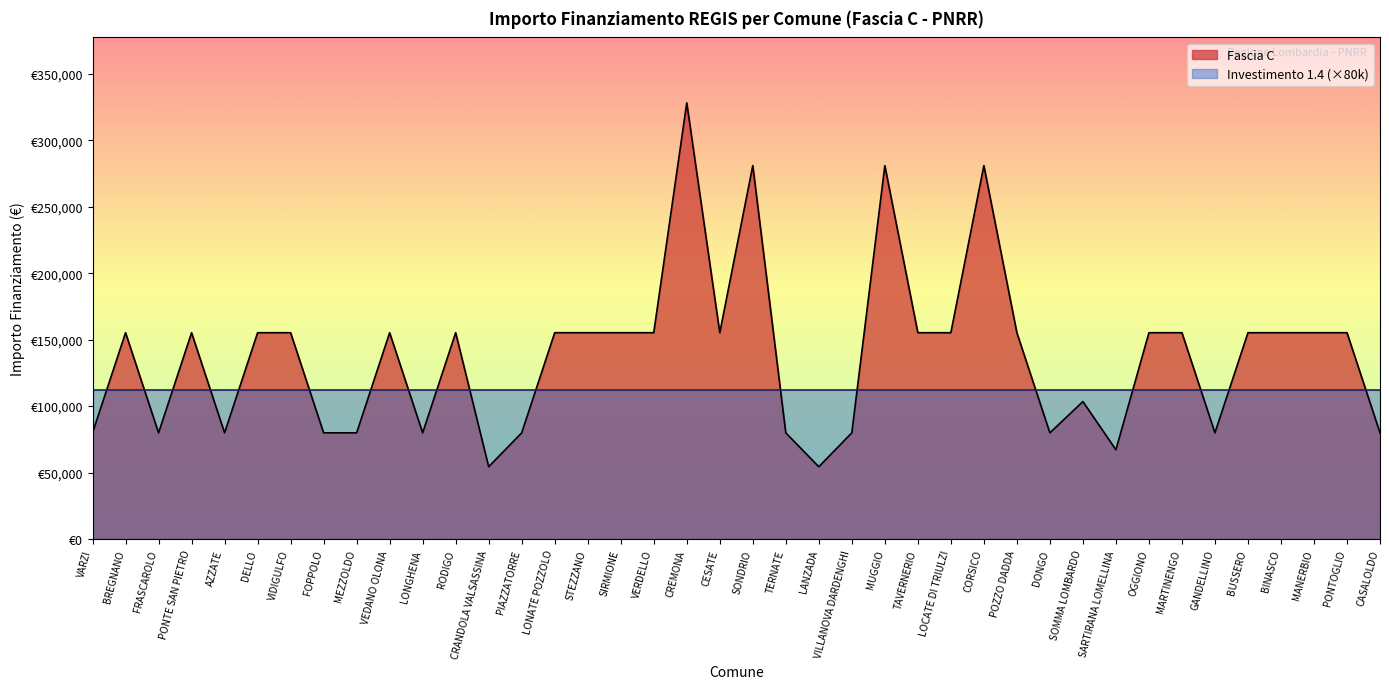

Reading left to right, list all the values displayed in this chart.

VARZI=79922	BREGNANO=155234	FRASCAROLO=79922	PONTE SAN PIETRO=155234	AZZATE=79922	DELLO=155234	VIDIGULFO=155234	FOPPOLO=79922	MEZZOLDO=79922	VEDANO OLONA=155234	LONGHENA=79922	RODIGO=155234	CRANDOLA VALSASSINA=54412	PIAZZATORRE=79922	LONATE POZZOLO=155234	STEZZANO=155234	SIRMIONE=155234	VERDELLO=155234	CREMONA=328160	CESATE=155234	SONDRIO=280932	TERNATE=79922	LANZADA=54412	VILLANOVA DARDENGHI=79922	MUGGIO=280932	TAVERNERIO=155234	LOCATE DI TRIULZI=155234	CORSICO=280932	POZZO DADDA=155234	DONGO=79922	SOMMA LOMBARDO=103444	SARTIRANA LOMELLINA=67167	OGGIONO=155234	MARTINENGO=155234	GANDELLINO=79922	BUSSERO=155234	BINASCO=155234	MANERBIO=155234	PONTOGLIO=155234	CASALOLDO=79922